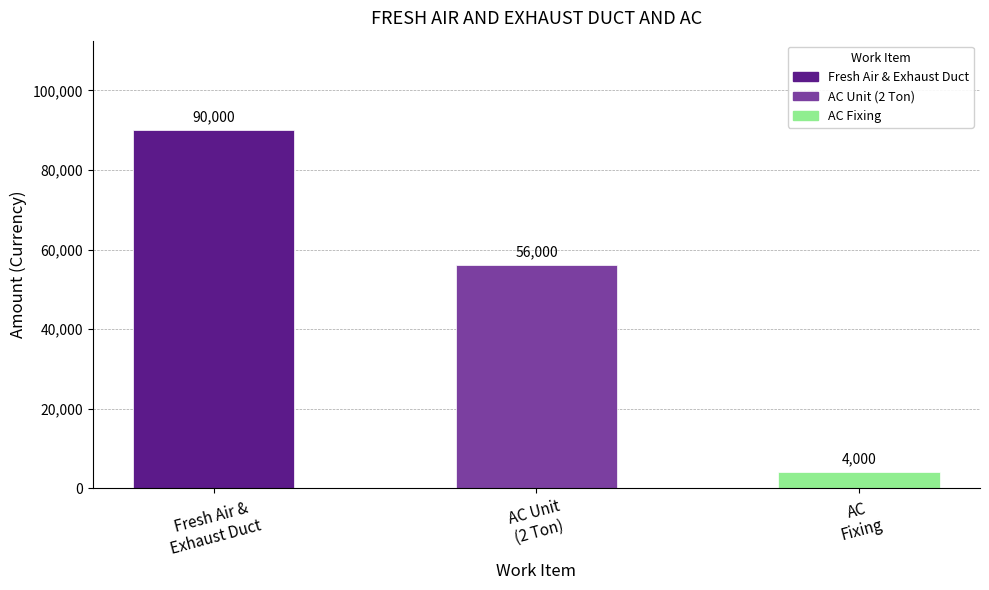

Are the bars horizontal?

No